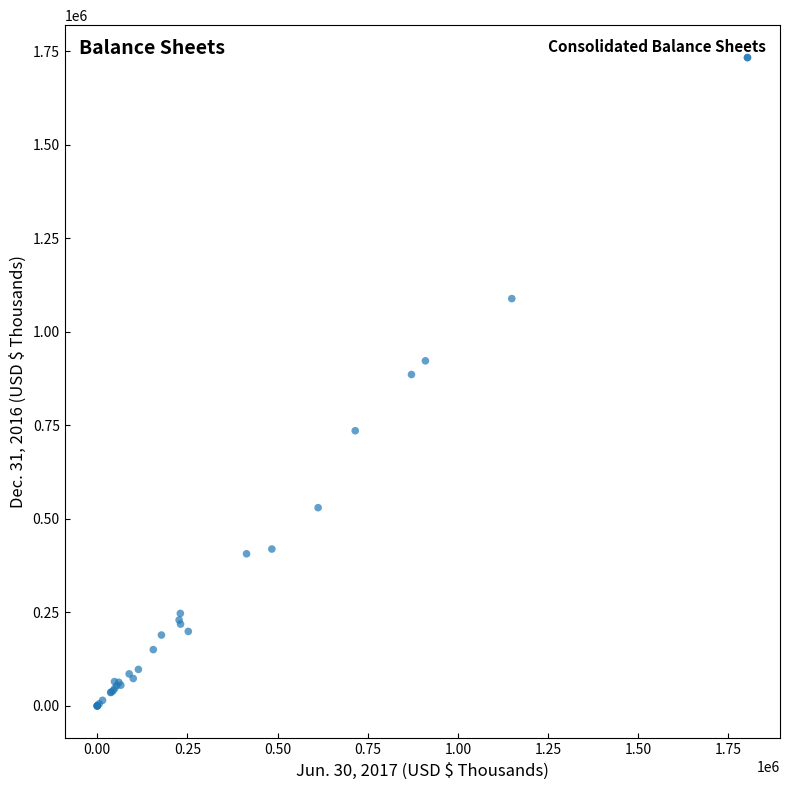

What Y value in the scatter plot is closest to 866541?

885988